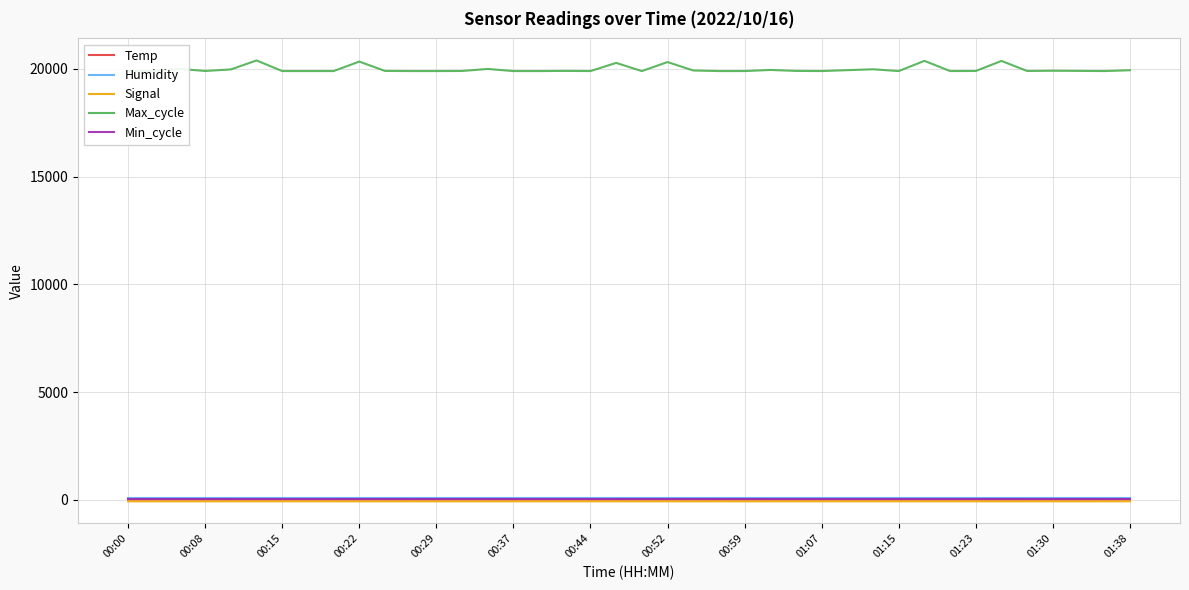

Which series has the largest range (max minus min)?

Max_cycle